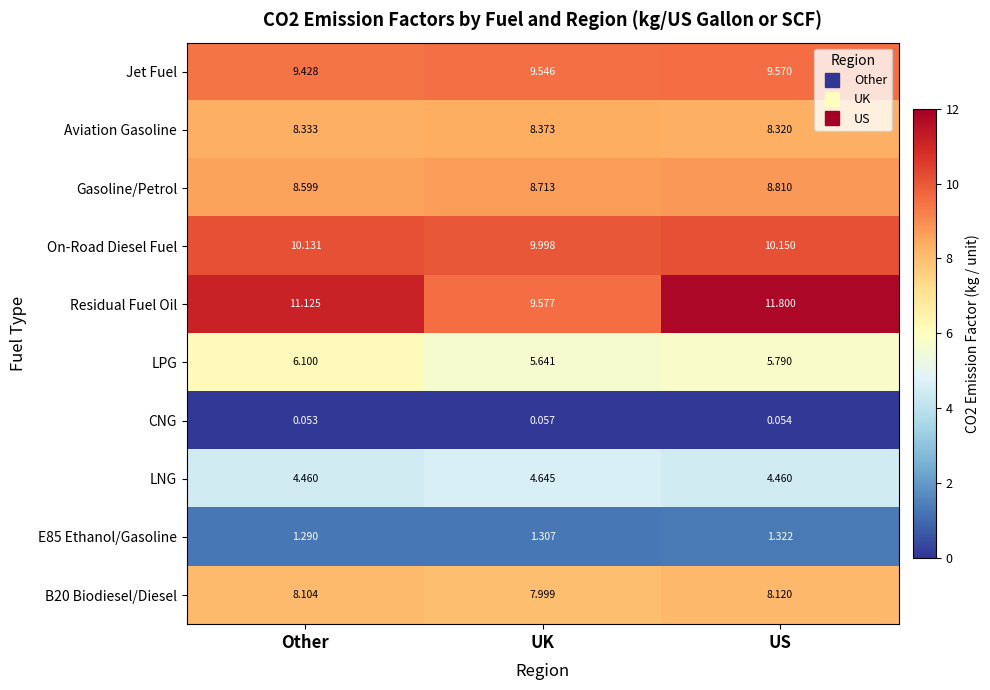

Which series changed the most between Other and US?

Residual Fuel Oil